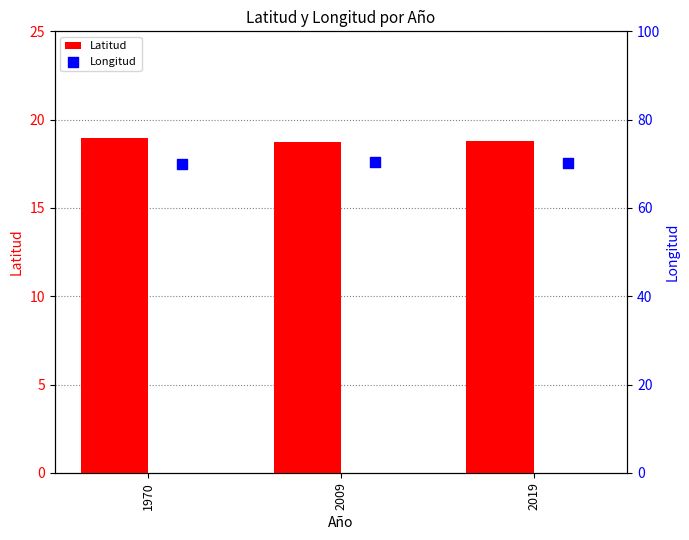

Is it true that Latitud equals 18.8 at 2009?

True